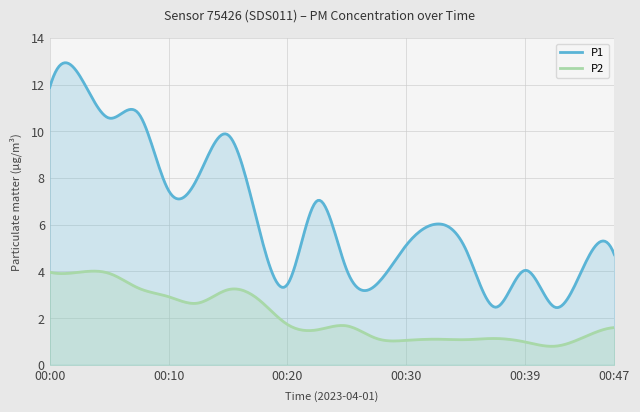

At which category is the sum across all series the highest?

00:03